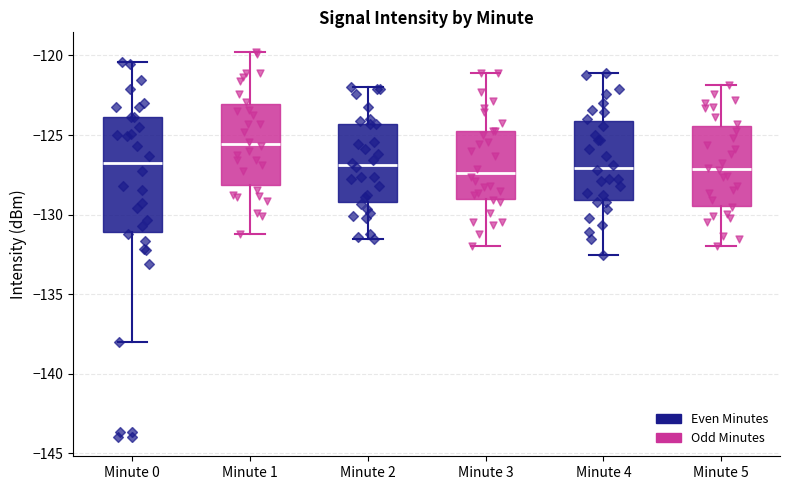

Where is the lower edge of the box for Minute 5 on the y-axis? The values are not printed on the chart, so give them approximately, as read against the axis.

-129.5